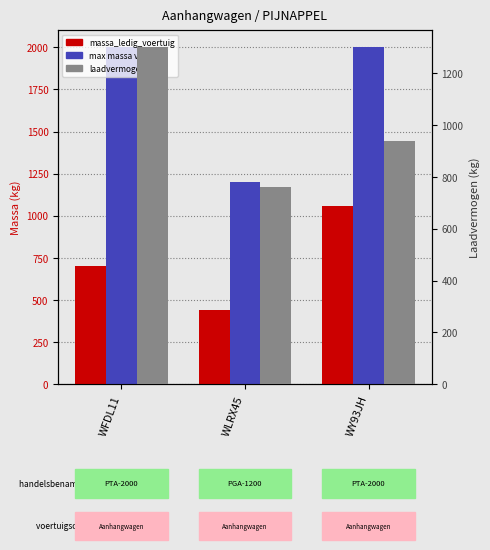

List the series in order of their peak value, lowest first.

massa_ledig_voertuig, laadvermogen, toegestane_maximum_massa_voertuig